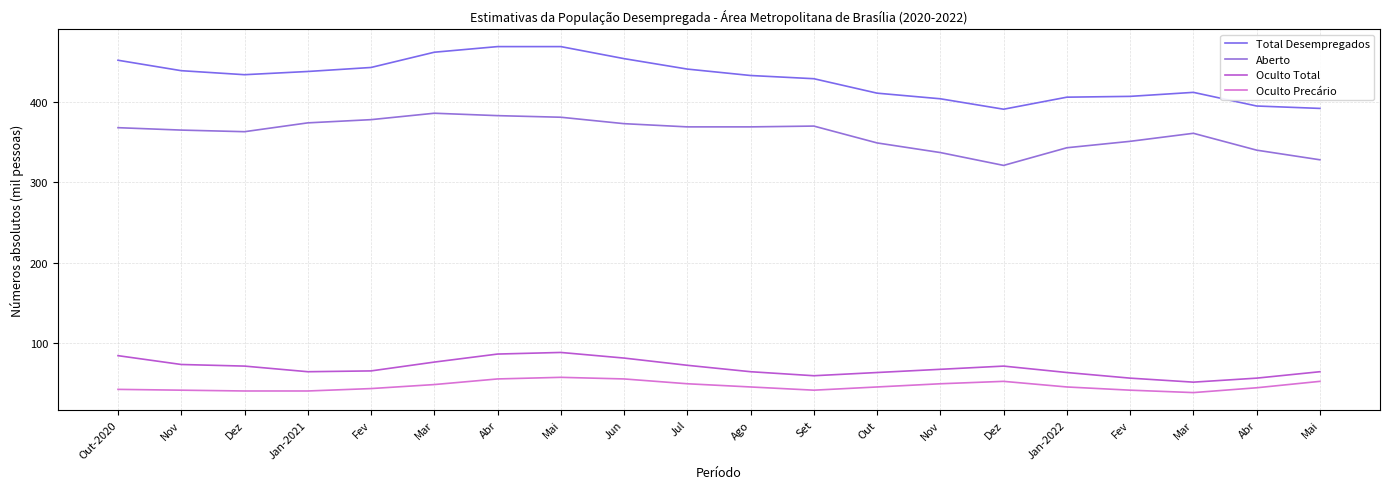

Between Jun and Dez, which is larger?

Jun